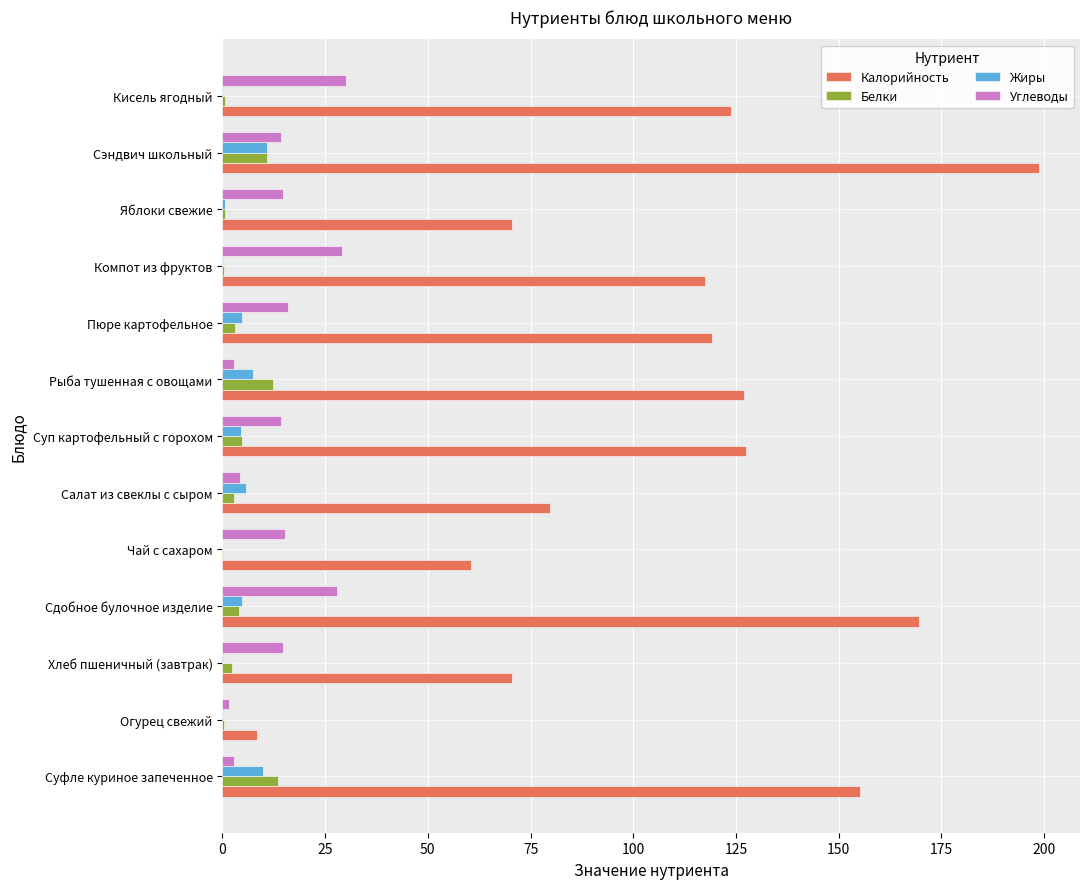

Which series changed the most between Суфле куриное запеченное and Салат из свеклы с сыром?

Калорийность